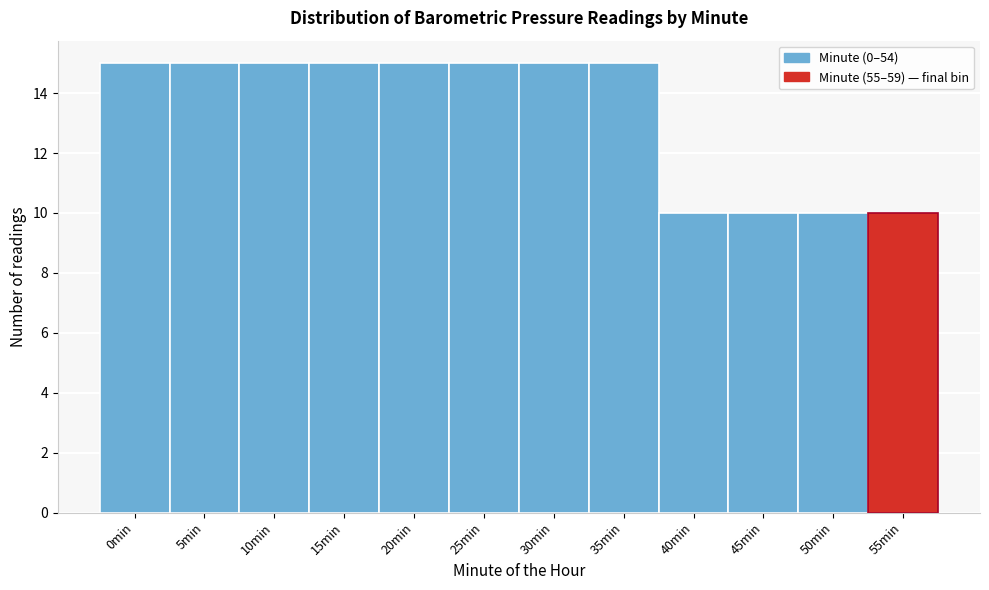

Reading left to right, list all the values displayed in this chart.

0min=15	5min=15	10min=15	15min=15	20min=15	25min=15	30min=15	35min=15	40min=10	45min=10	50min=10	55min=10